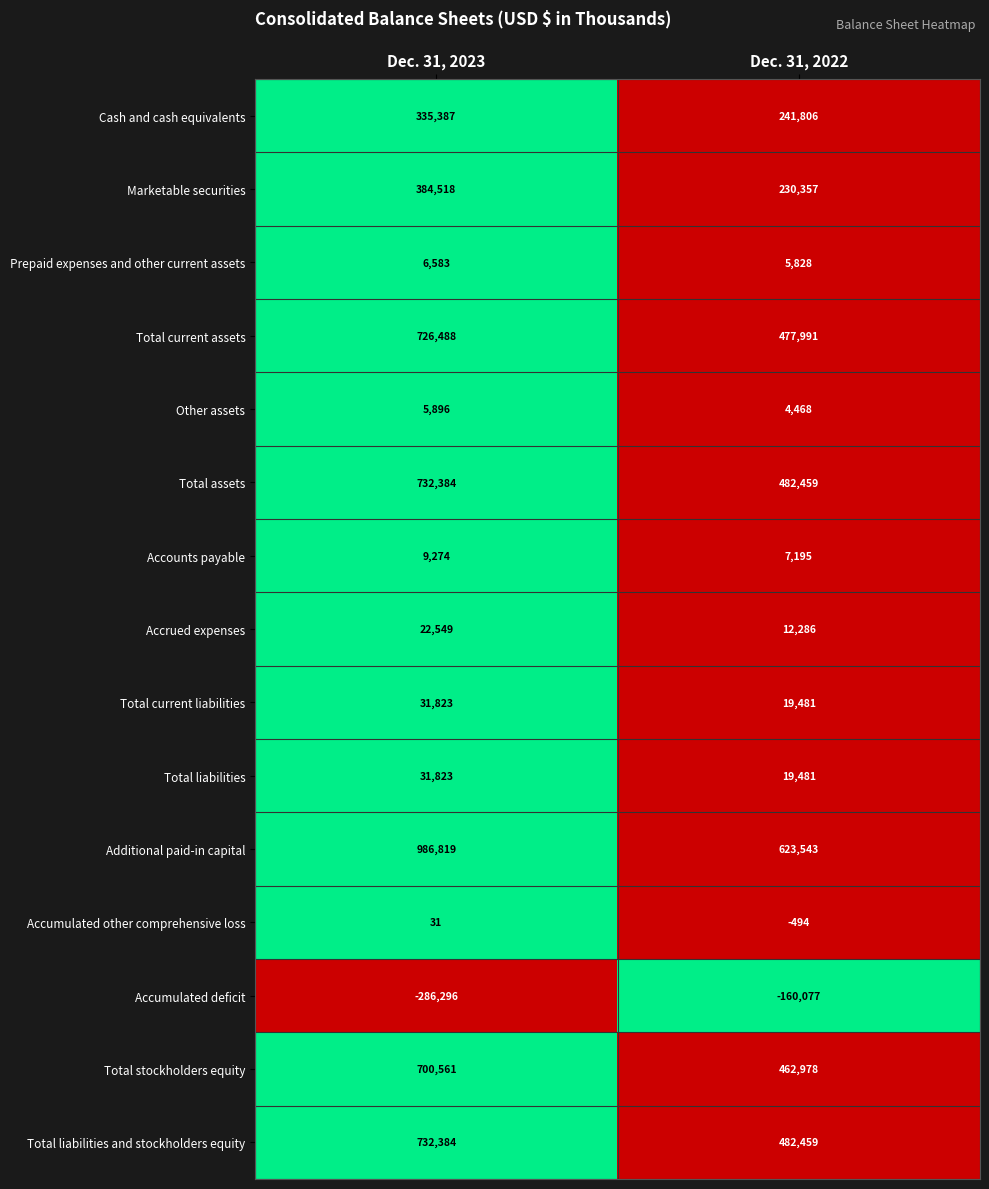

Which series has the largest total across all categories?

Additional paid-in capital